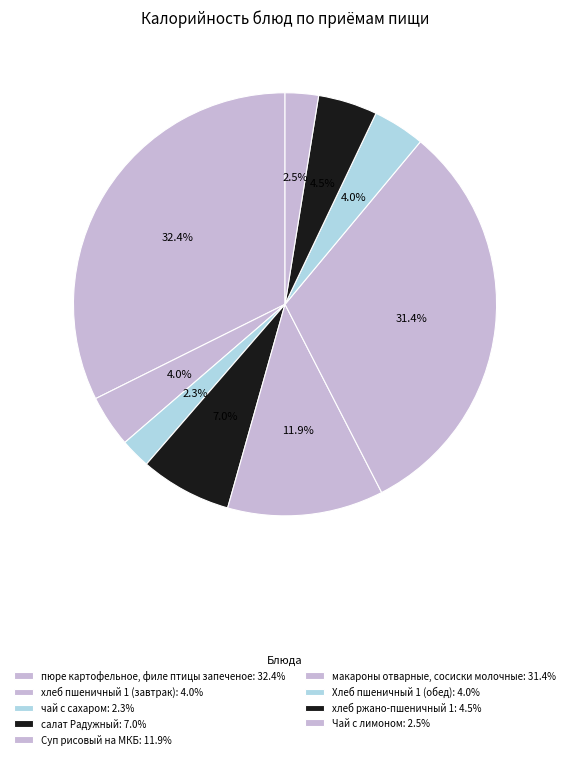

How many segments does this pie chart have?

9